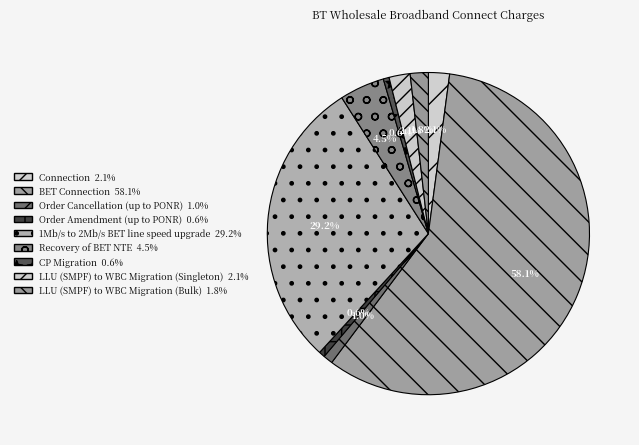

To the nearest percent, what is the combined percentage of 1Mb/s to 2Mb/s BET line speed upgrade and Connection?

31%